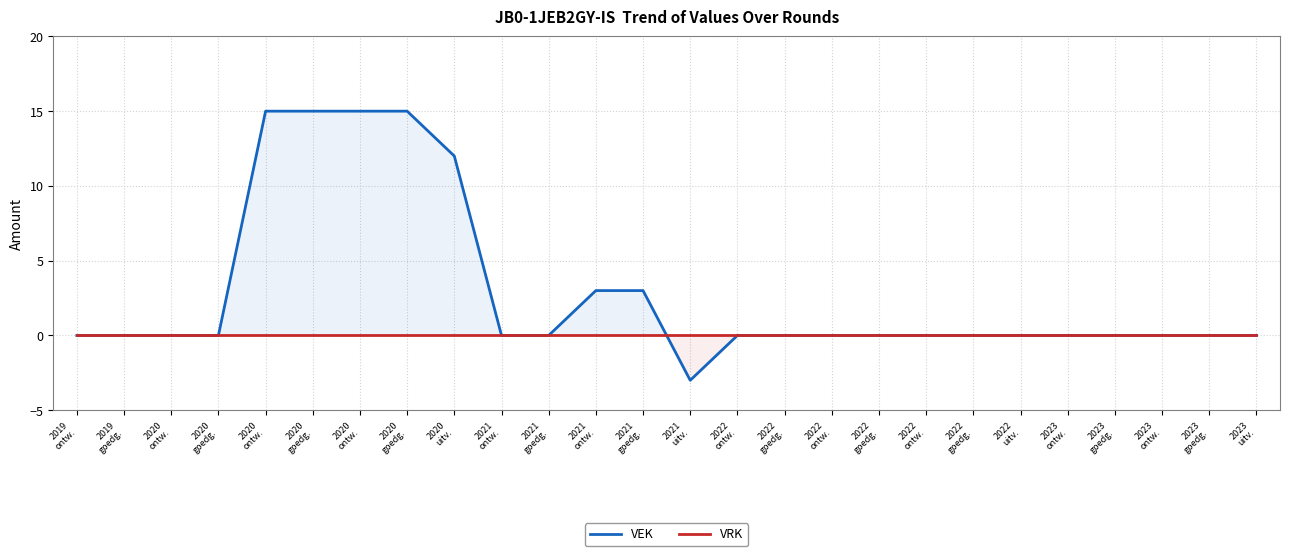

Reading right to left, extract all data points from this chart.

VEK: 2023
uitv.=0	2023
goedg.=0	2023
ontw.=0	2023
goedg.=0	2023
ontw.=0	2022
uitv.=0	2022
goedg.=0	2022
ontw.=0	2022
goedg.=0	2022
ontw.=0	2022
goedg.=0	2022
ontw.=0	2021
uitv.=-3	2021
goedg.=3	2021
ontw.=3	2021
goedg.=0	2021
ontw.=0	2020
uitv.=12	2020
goedg.=15	2020
ontw.=15	2020
goedg.=15	2020
ontw.=15	2020
goedg.=0	2020
ontw.=0	2019
goedg.=0	2019
ontw.=0
VRK: 2023
uitv.=0	2023
goedg.=0	2023
ontw.=0	2023
goedg.=0	2023
ontw.=0	2022
uitv.=0	2022
goedg.=0	2022
ontw.=0	2022
goedg.=0	2022
ontw.=0	2022
goedg.=0	2022
ontw.=0	2021
uitv.=0	2021
goedg.=0	2021
ontw.=0	2021
goedg.=0	2021
ontw.=0	2020
uitv.=0	2020
goedg.=0	2020
ontw.=0	2020
goedg.=0	2020
ontw.=0	2020
goedg.=0	2020
ontw.=0	2019
goedg.=0	2019
ontw.=0